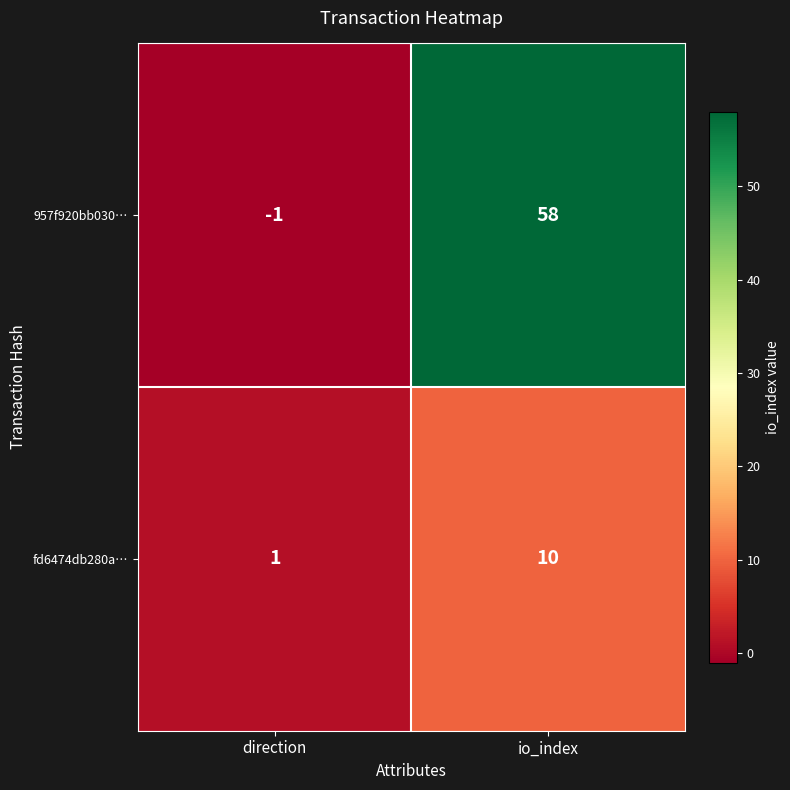

At which label does 957f920bb030… reach its peak?

io_index